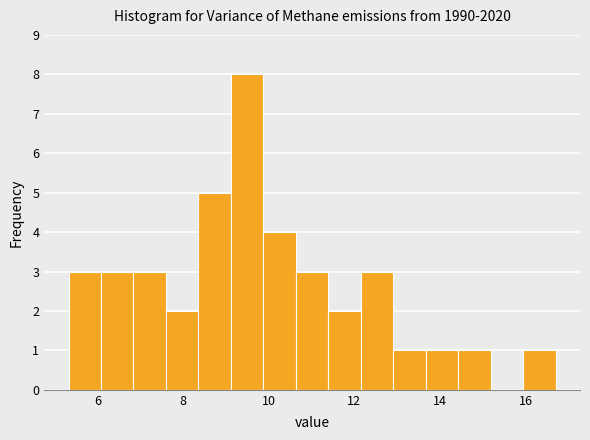

Around what value on the x-axis is the tallest bar? Give the approximate position of its centre, as read against the axis.

9.4